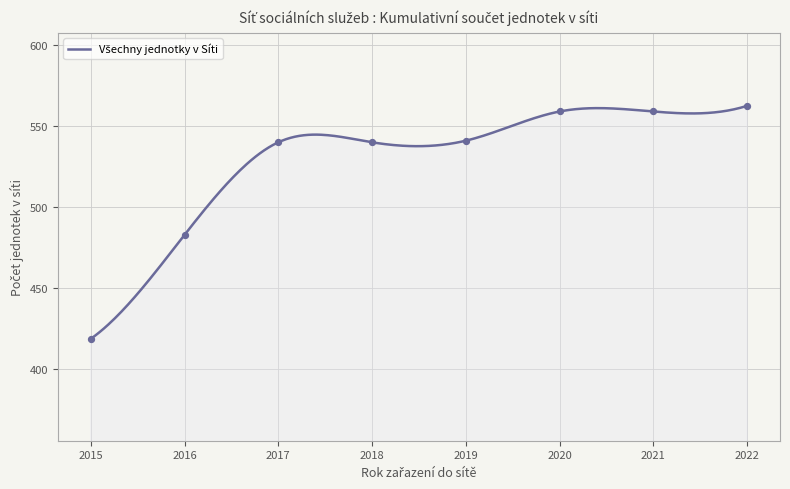

Between 2017 and 2015, which is larger?

2017